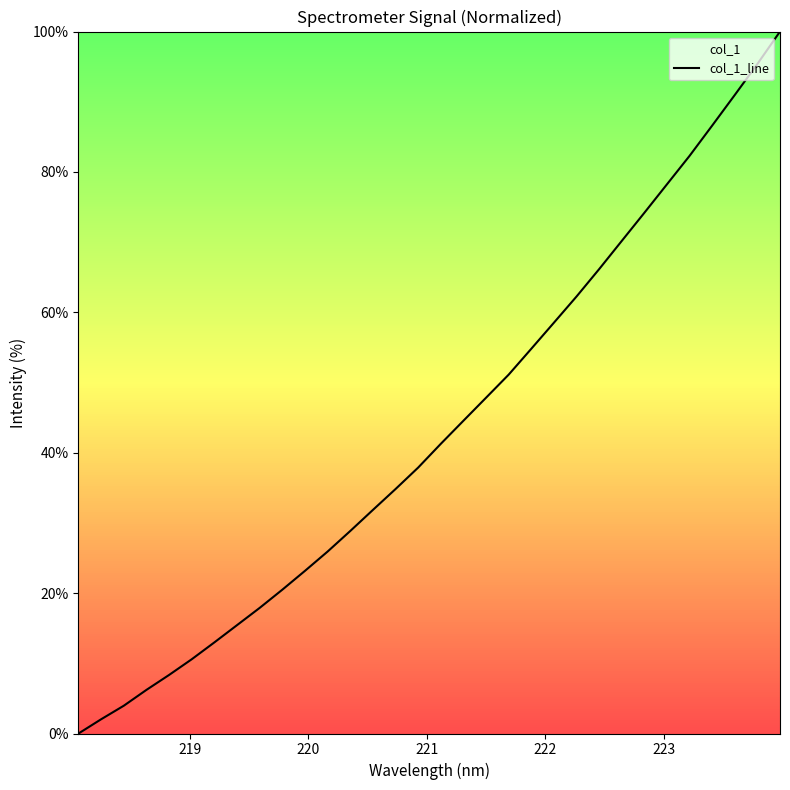

True or false: there are more than 1 points higher than both neighbors.

False